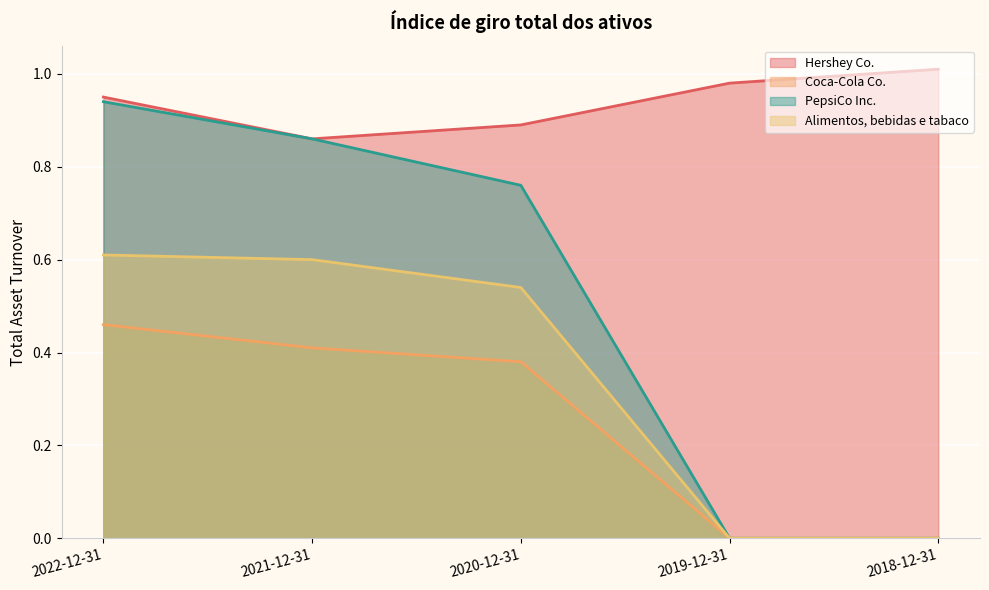

Is it true that Alimentos, bebidas e tabaco equals 0.6 at 2022-12-31?

True